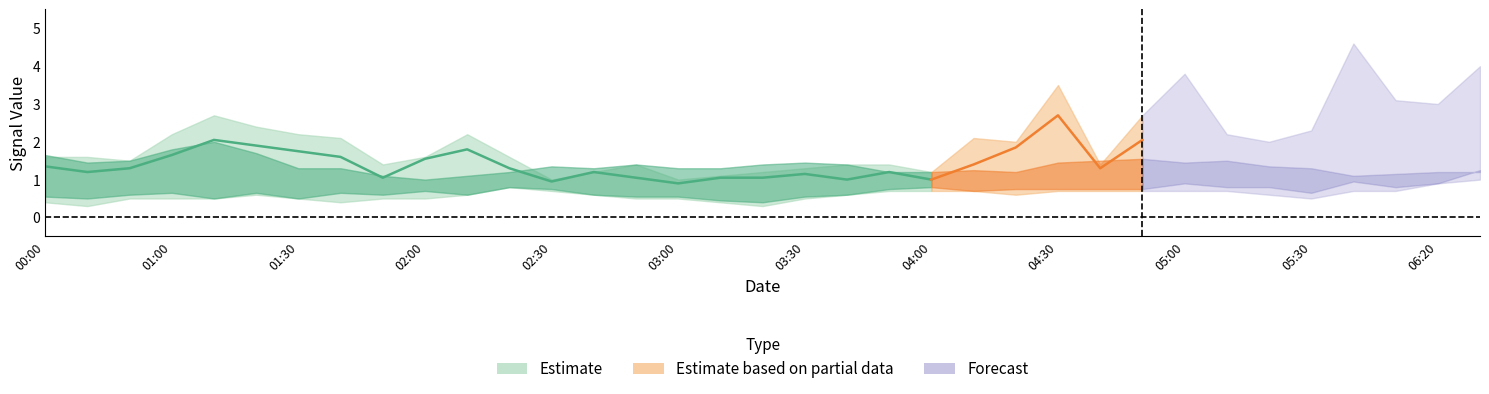

The 2.785 series shows 0.5 at 2016/03/28 04:10. True or false?

False